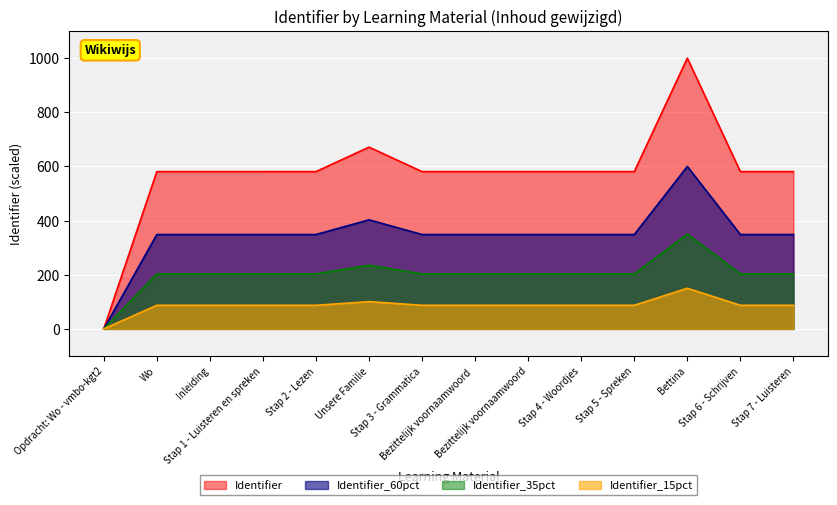

Is it true that Identifier equals 71.2 at Bezittelijk voornaamwoord ?

False